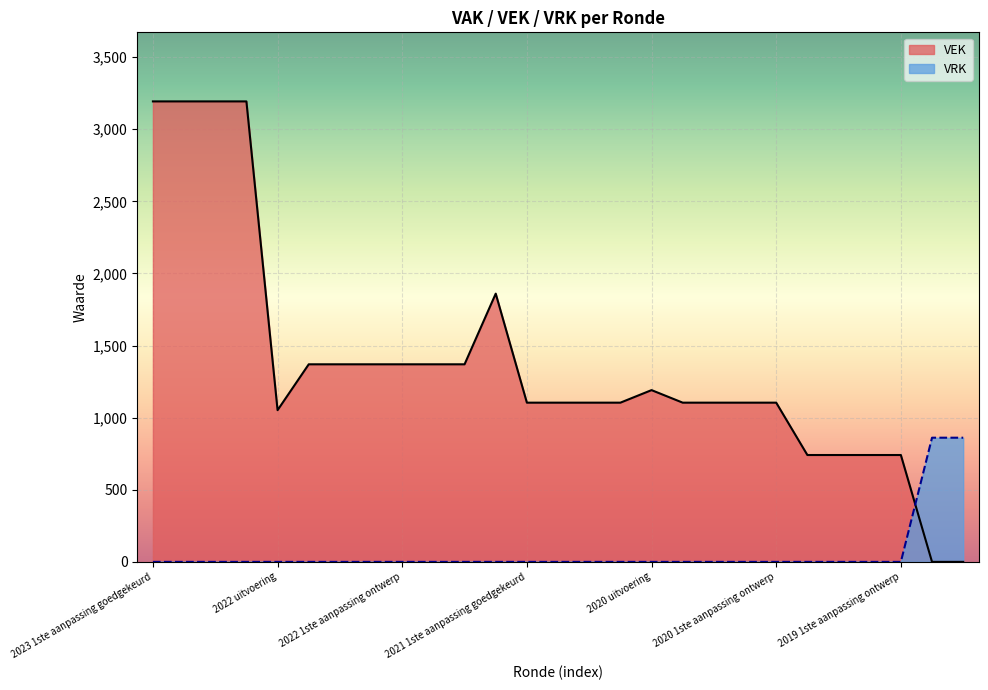

The value of VRK at 2023 Opmaak ontwerp is 0. True or false?

True